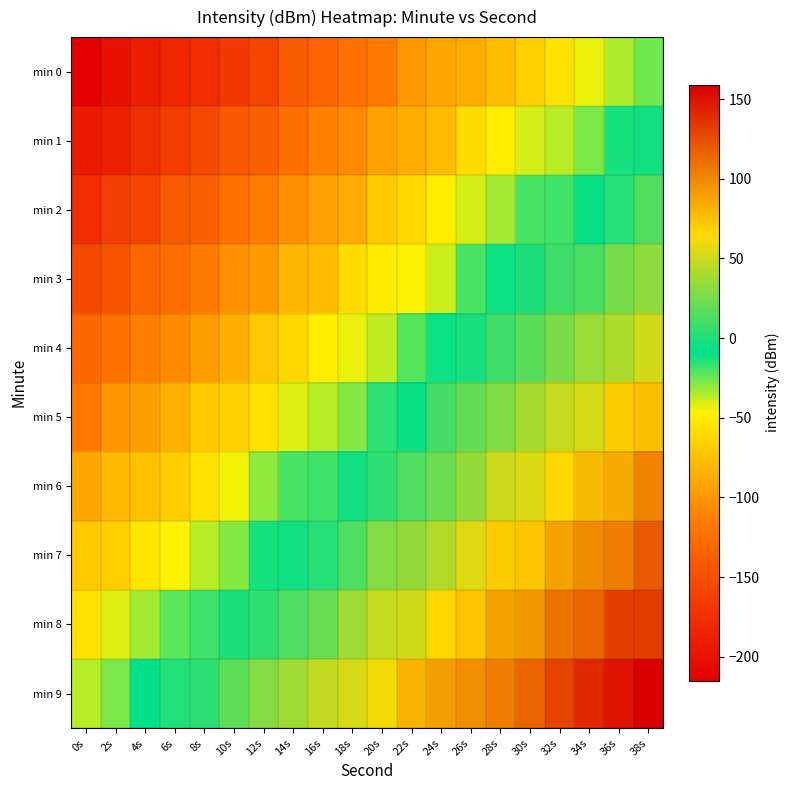

Which category has the highest value across all series?

38s